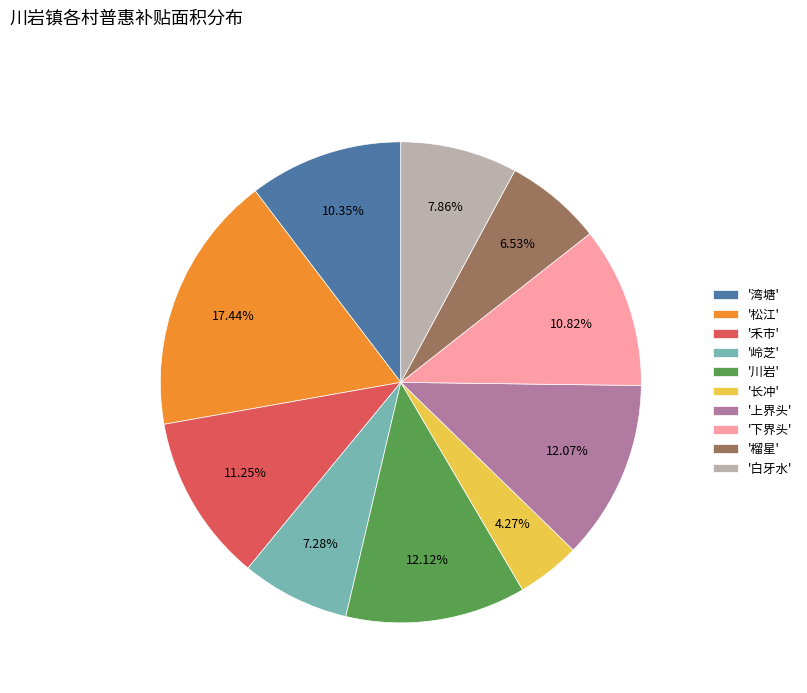

Combined, do '湾塘' and '下界头' account for over 50%?

No